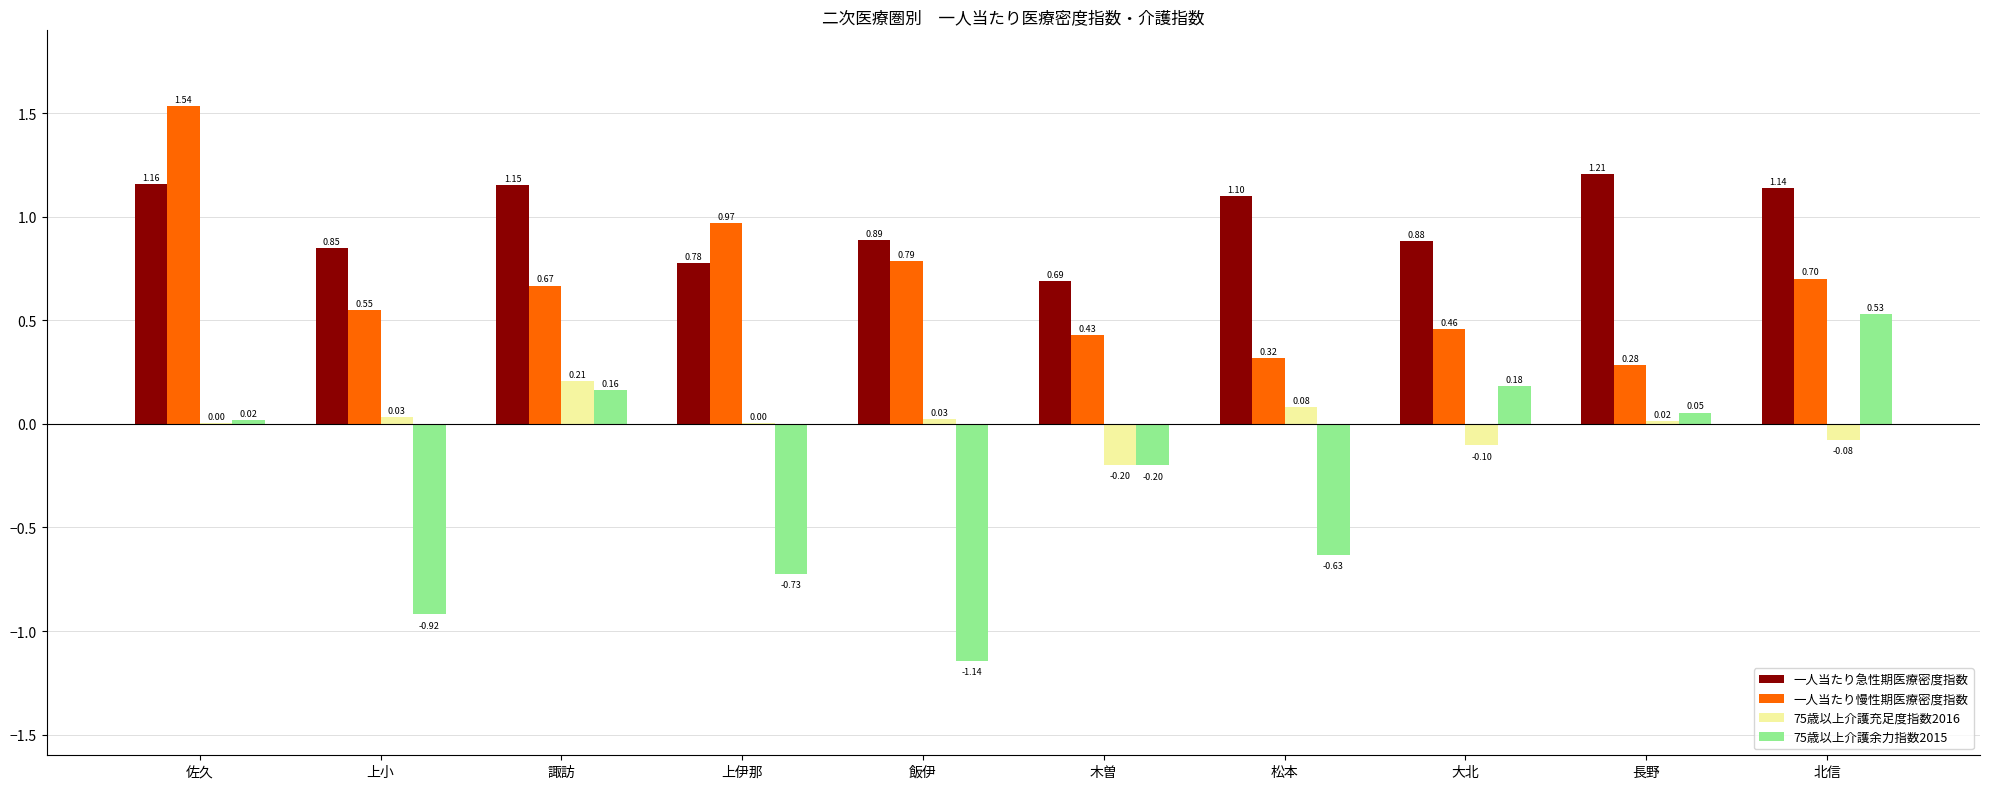

How many groups of bars are there?

10